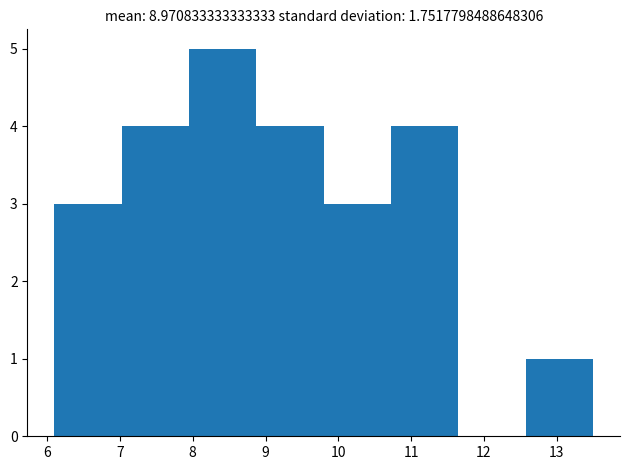

Reading left to right, transcribe this chart: for each bar, give the range it covers on the x-axis and its height. Neither the bar edges nor the heights are printed on the chart, so give them approximately, as read against the axes.

6.1 to 7.0: 3
7.0 to 8.0: 4
8.0 to 8.9: 5
8.9 to 9.8: 4
9.8 to 10.7: 3
10.7 to 11.7: 4
11.7 to 12.6: 0
12.6 to 13.5: 1